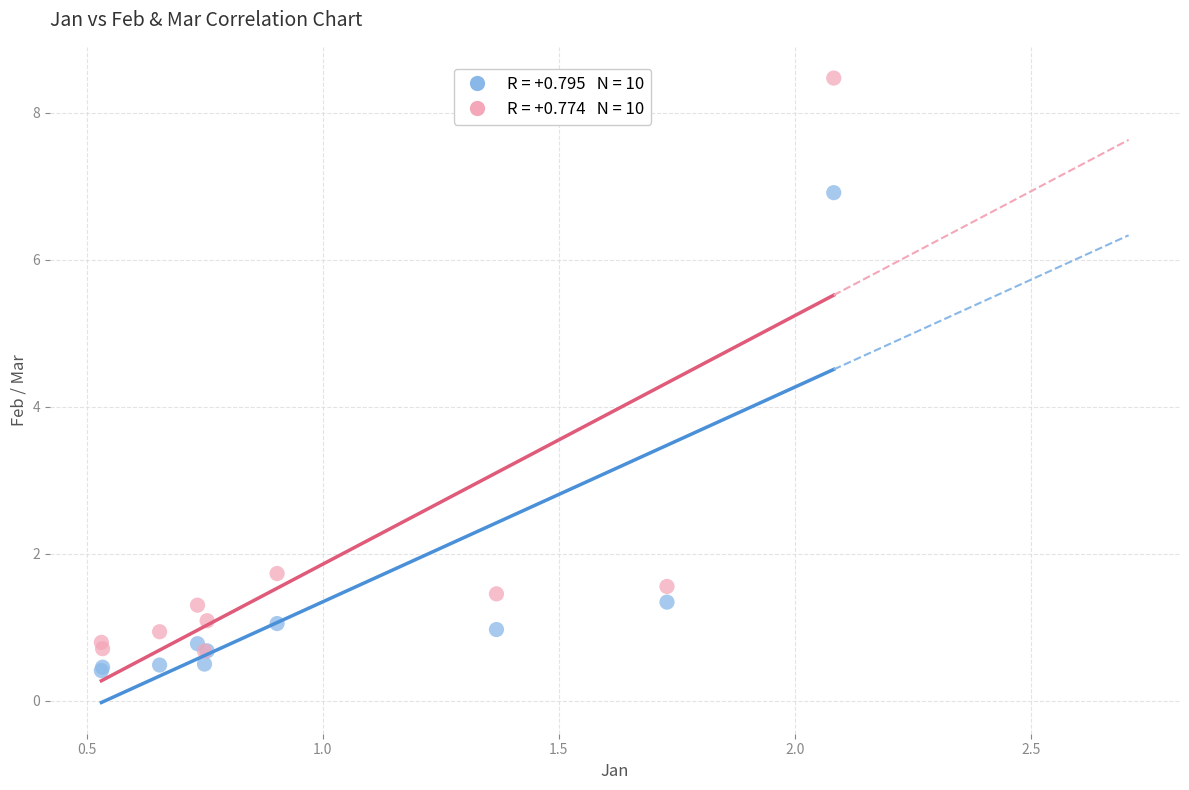

Across all series, what Y value is closest to 4?

1.7